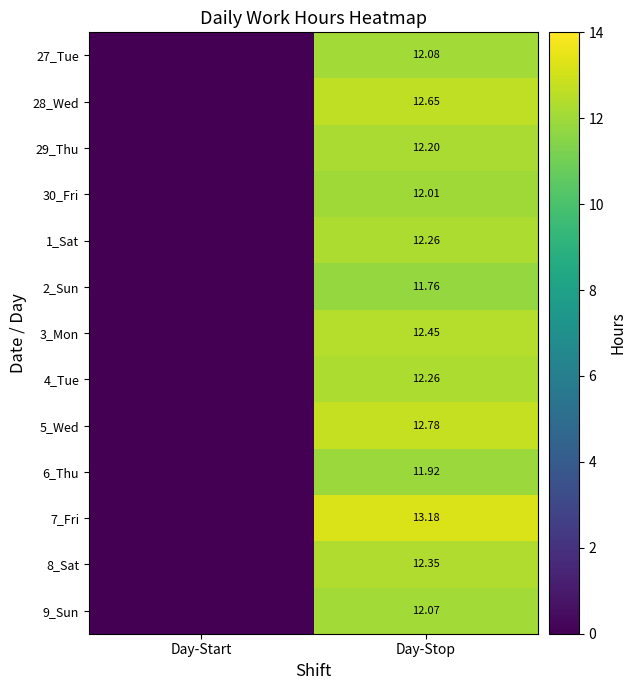

The value of 30_Fri at Day-Stop is 5.8. True or false?

False